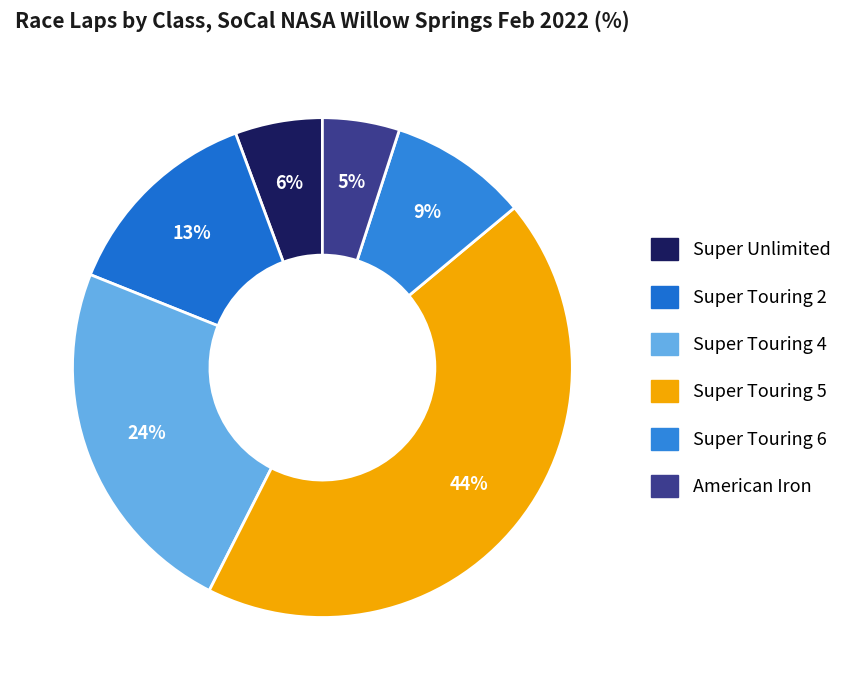

To the nearest percent, what is the combined percentage of Super Unlimited and Super Touring 6?

15%